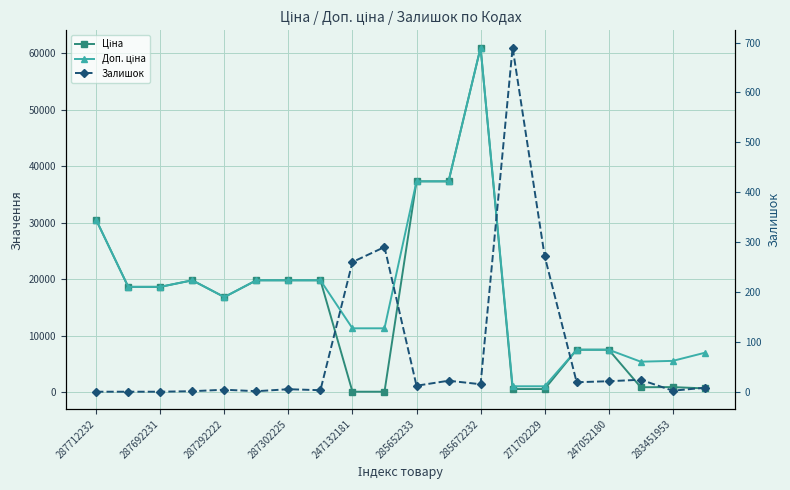

How many interior local valleys does the Ціна series have?

2